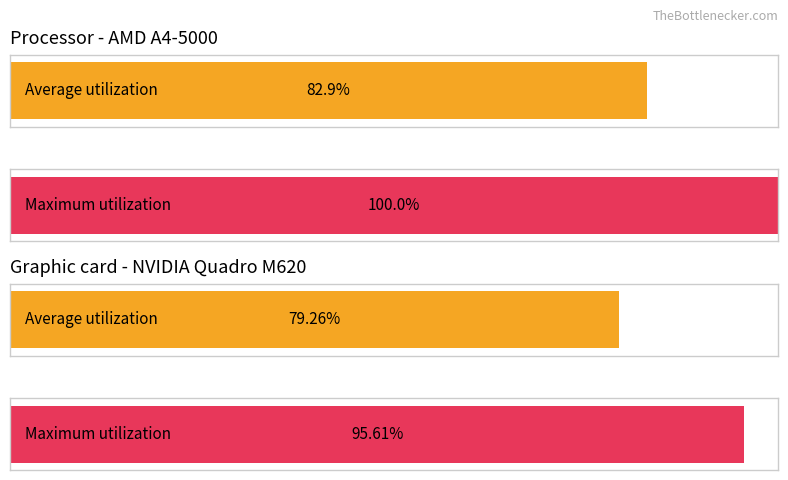

Does the chart contain any negative values?

No